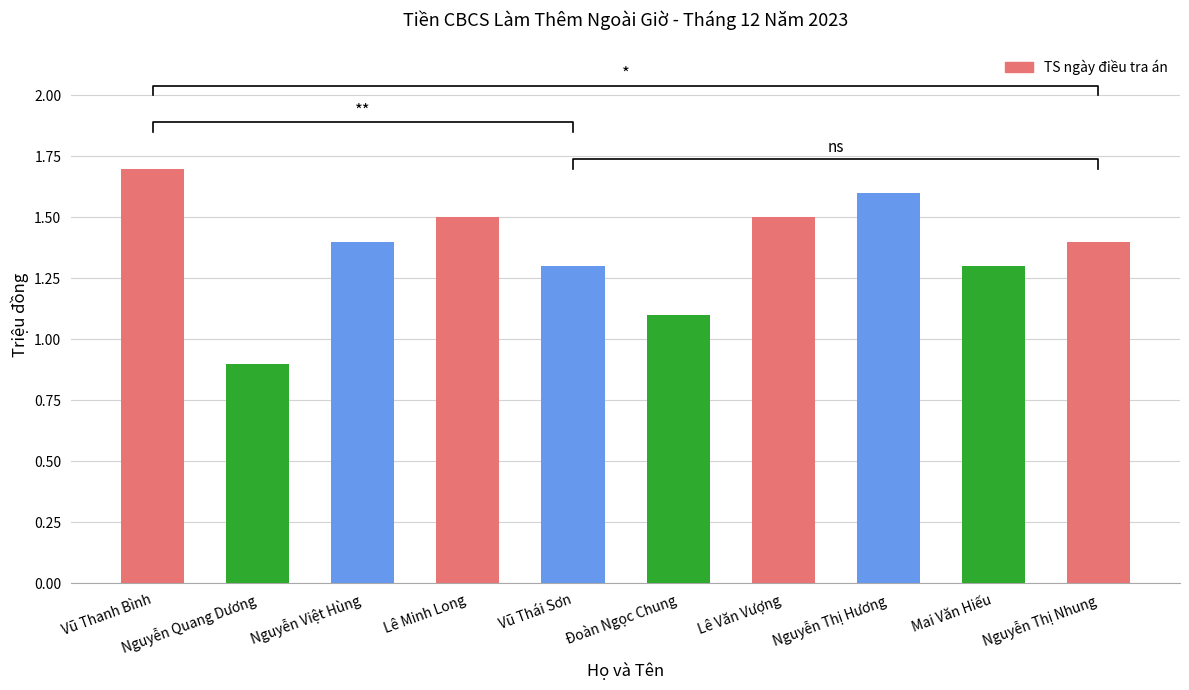

How many values are below 1?

1